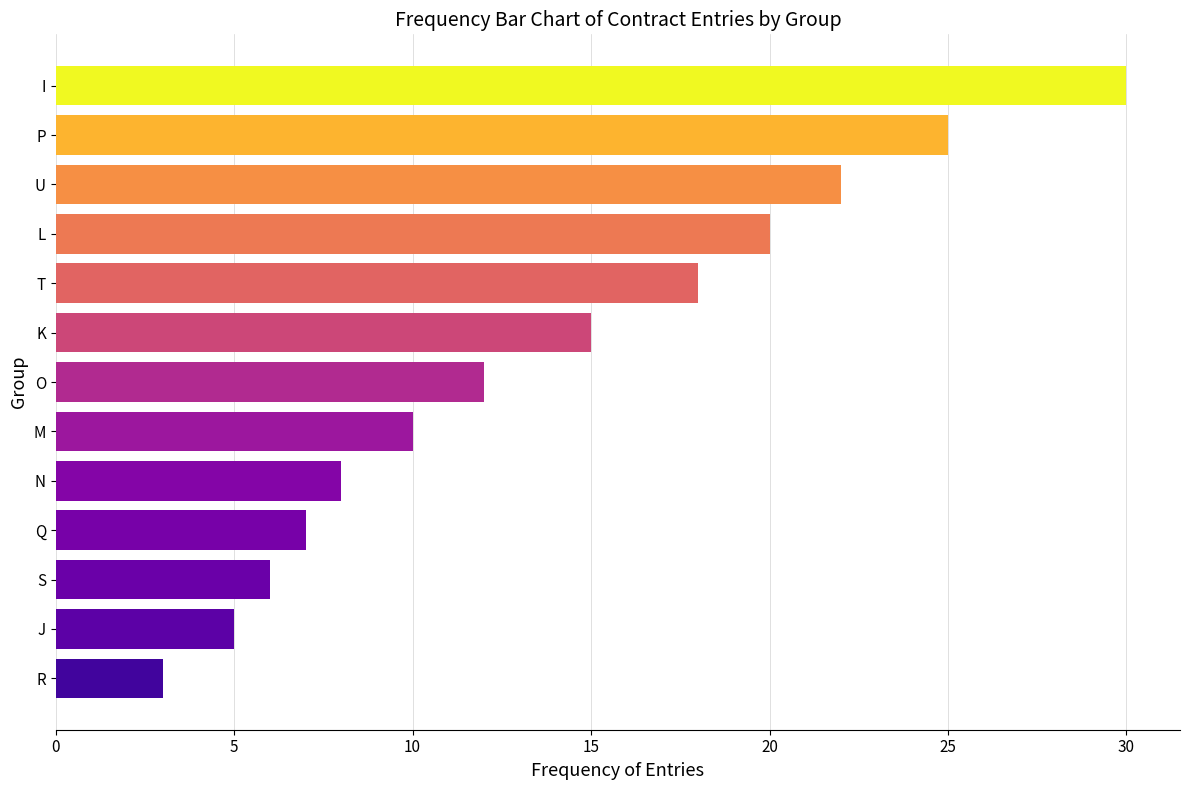

What is the sum of all values?

181